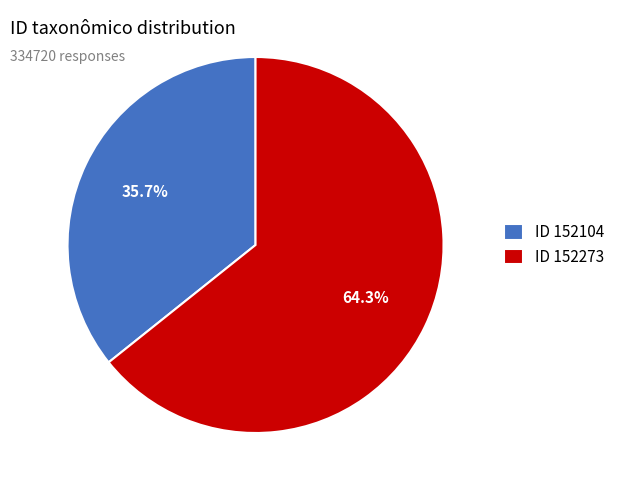

Approximately how many times larger is the value at ID 152273 compared to ID 152104?

1.8